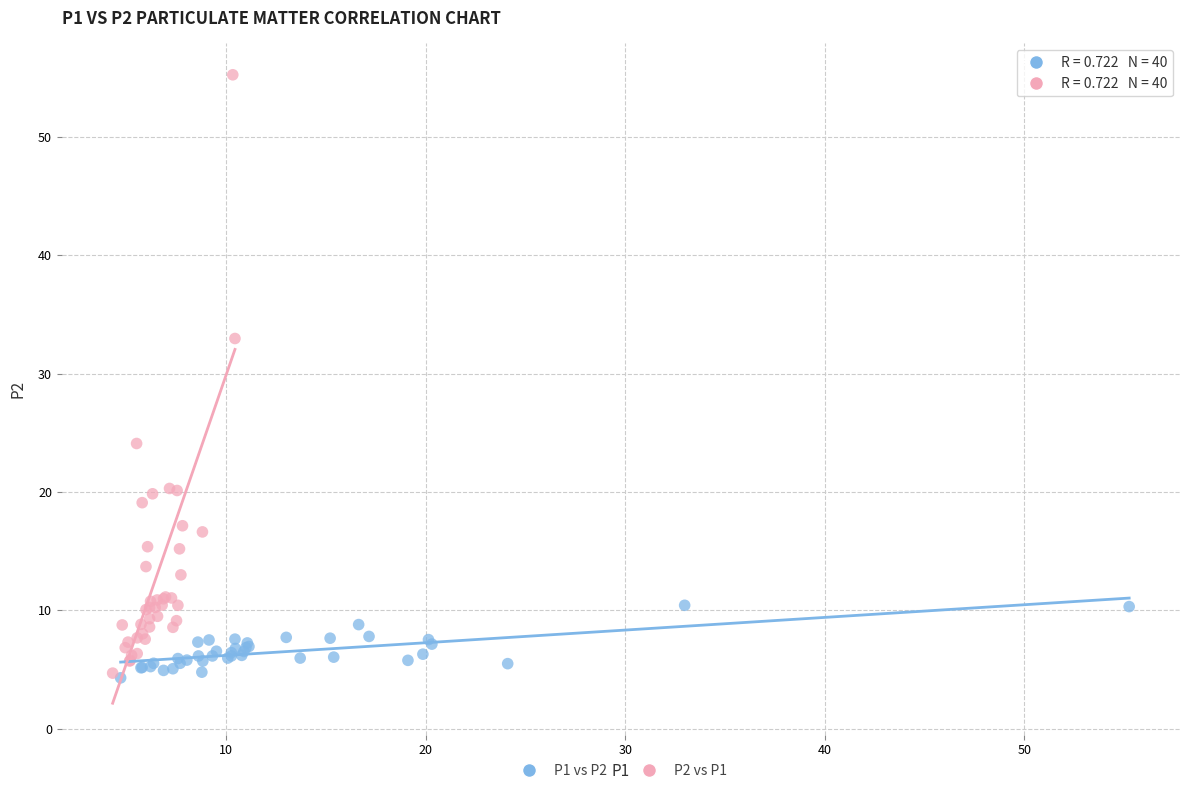

Which series contains the highest Y value?

P2 vs P1